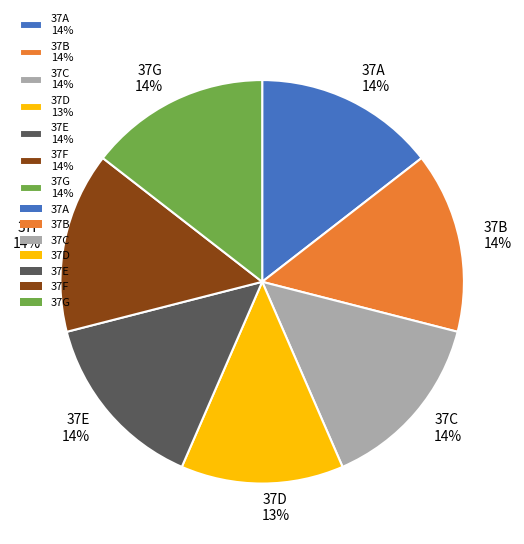

Approximately how many times larger is the value at 37A 14% compared to 37B 14%?

1.0